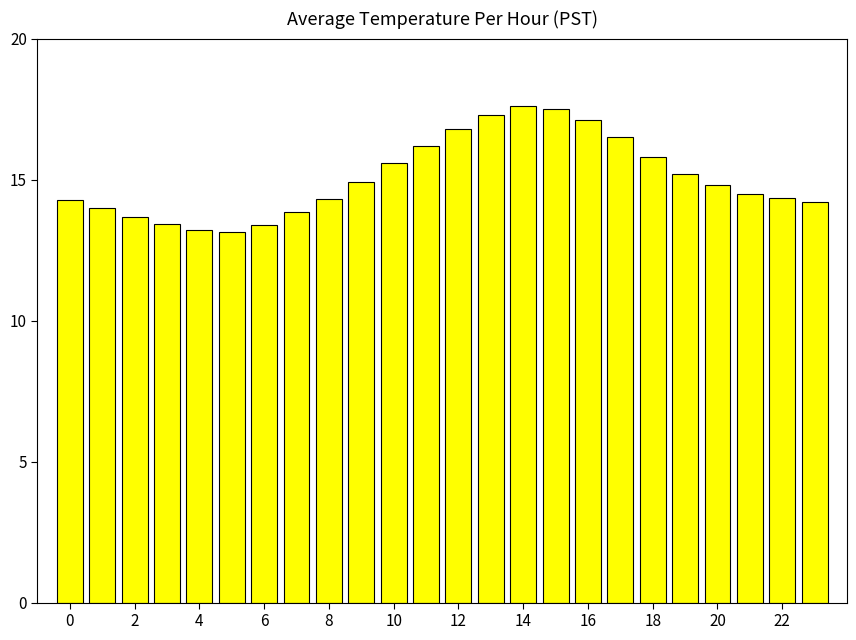

What is the value of the 4th bar from the left?

13.4